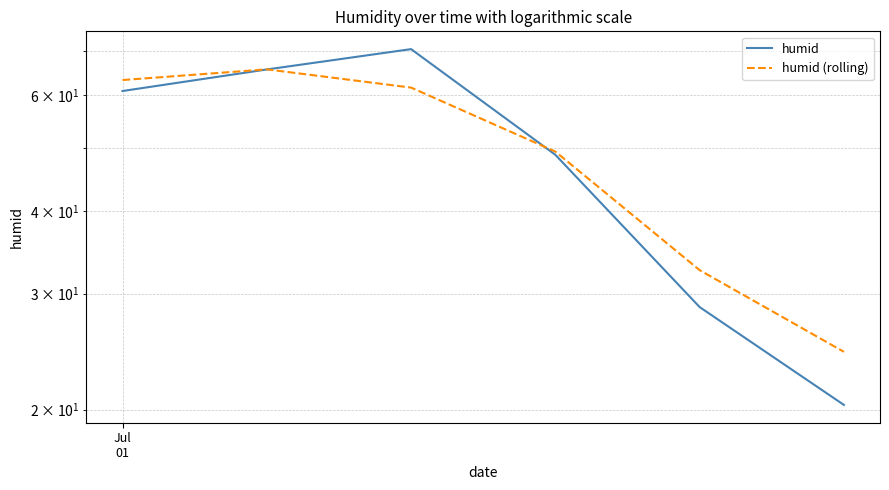

List the series in order of their overall mean, lowest first.

humid, humid (rolling)